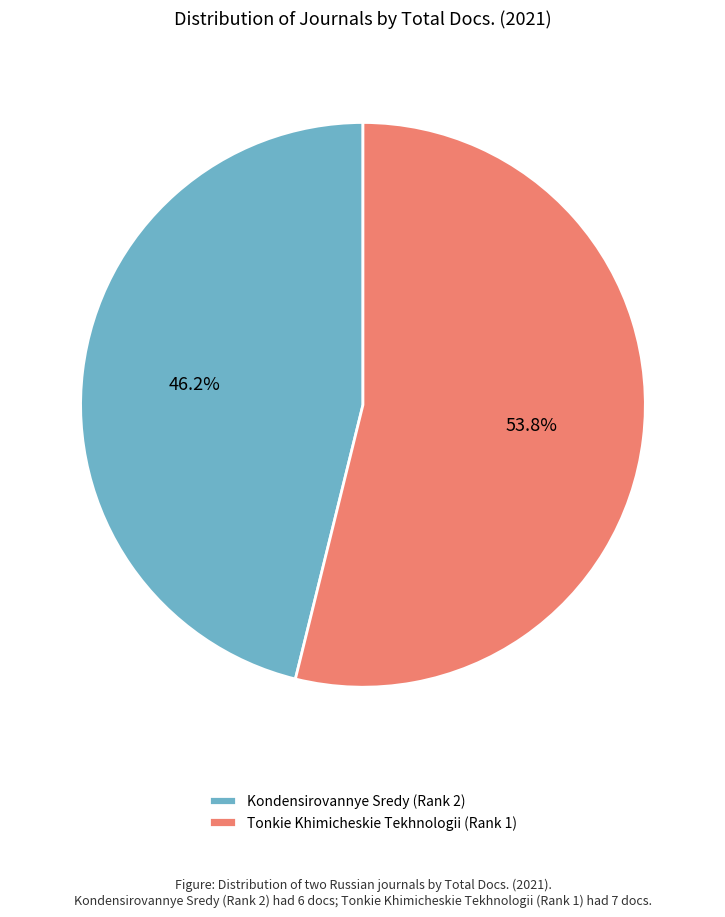

Rank the categories by value from highest to lowest.

Tonkie Khimicheskie Tekhnologii (Rank 1), Kondensirovannye Sredy (Rank 2)